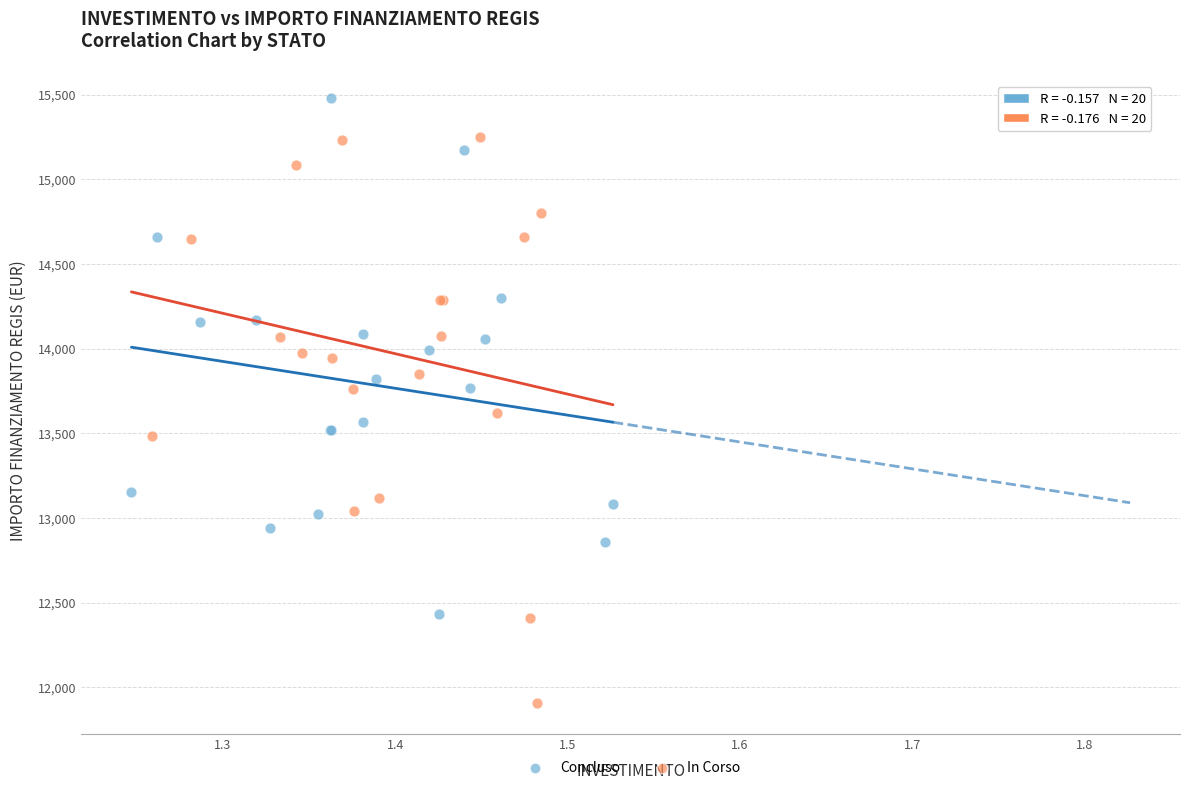

Which series reaches the maximum Y coordinate?

Concluso